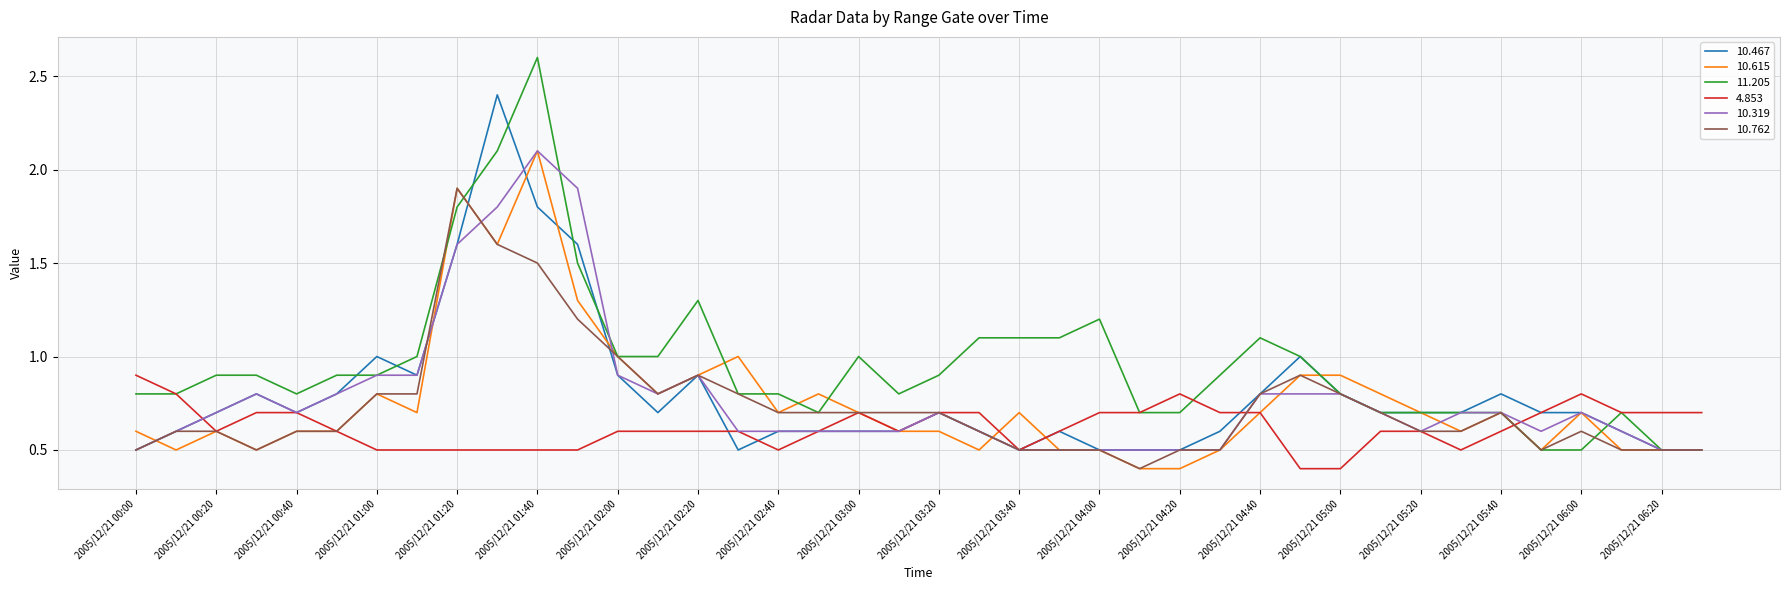

Which series has the largest range (max minus min)?

11.205